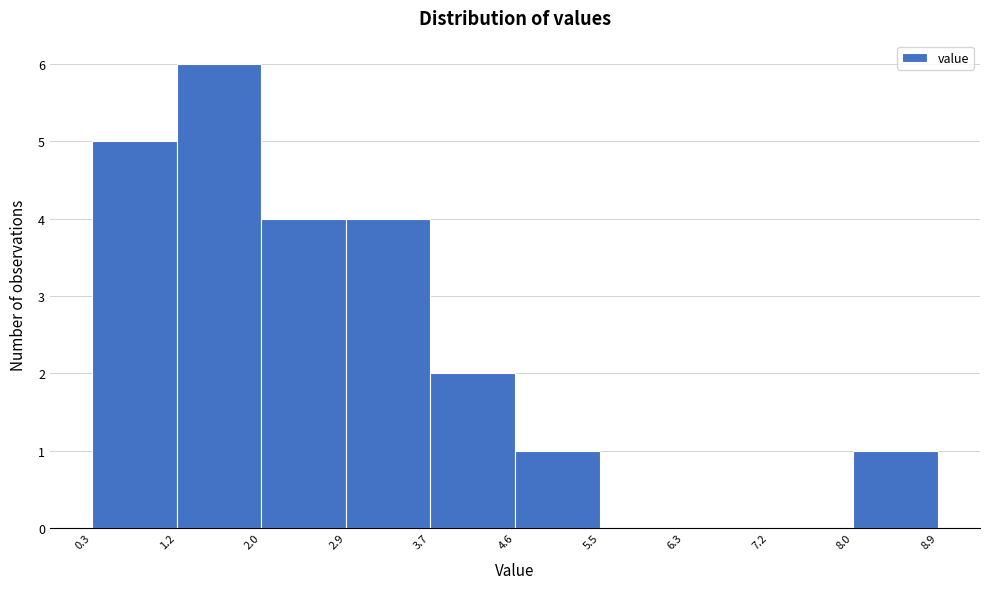

How tall is the bar that spans 1.2 to 2.0 on the x-axis? The values are not printed on the chart, so give them approximately, as read against the axis.

6